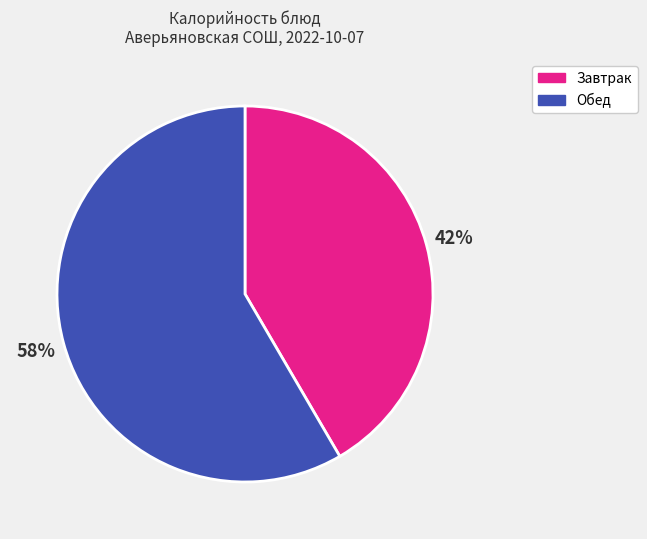

The Обед slice represents 46% of the pie. True or false?

False